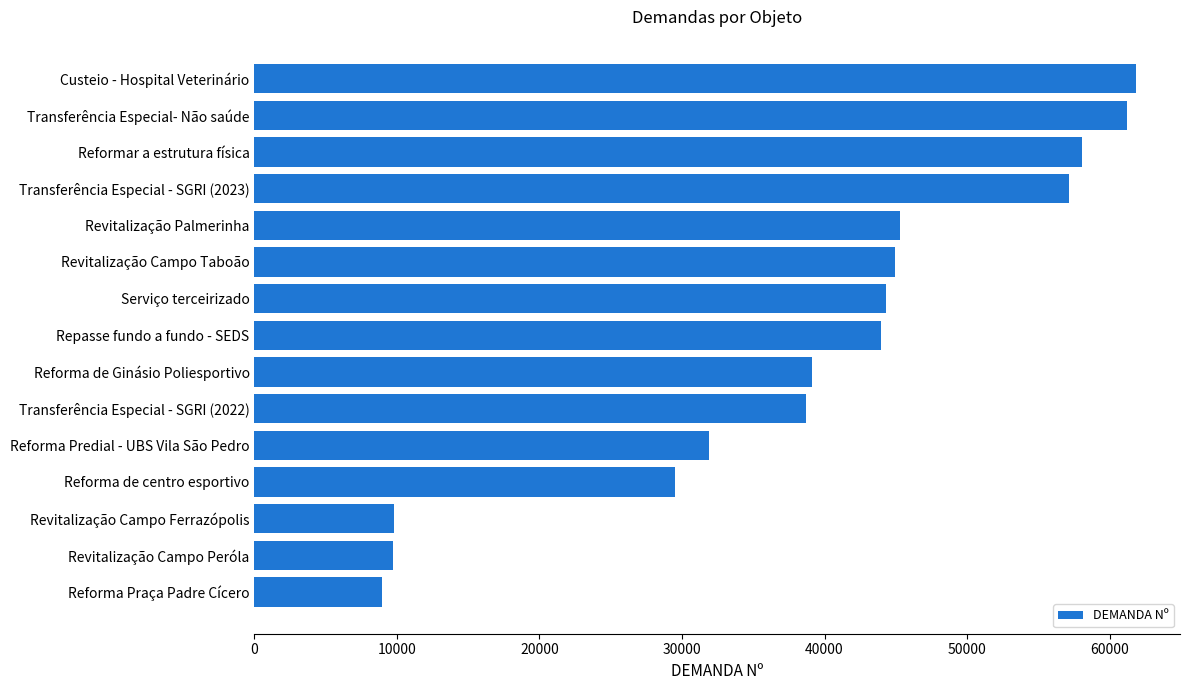

Are the bars grouped side by side (vs. stacked)?

No